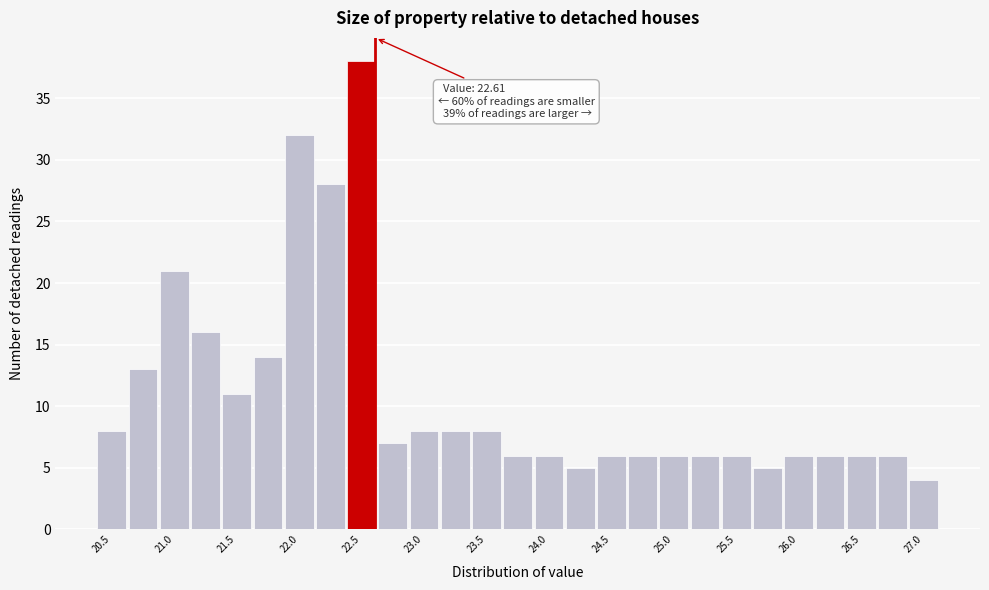

Which range on the x-axis has the tallest bar?

22.375 to 22.625